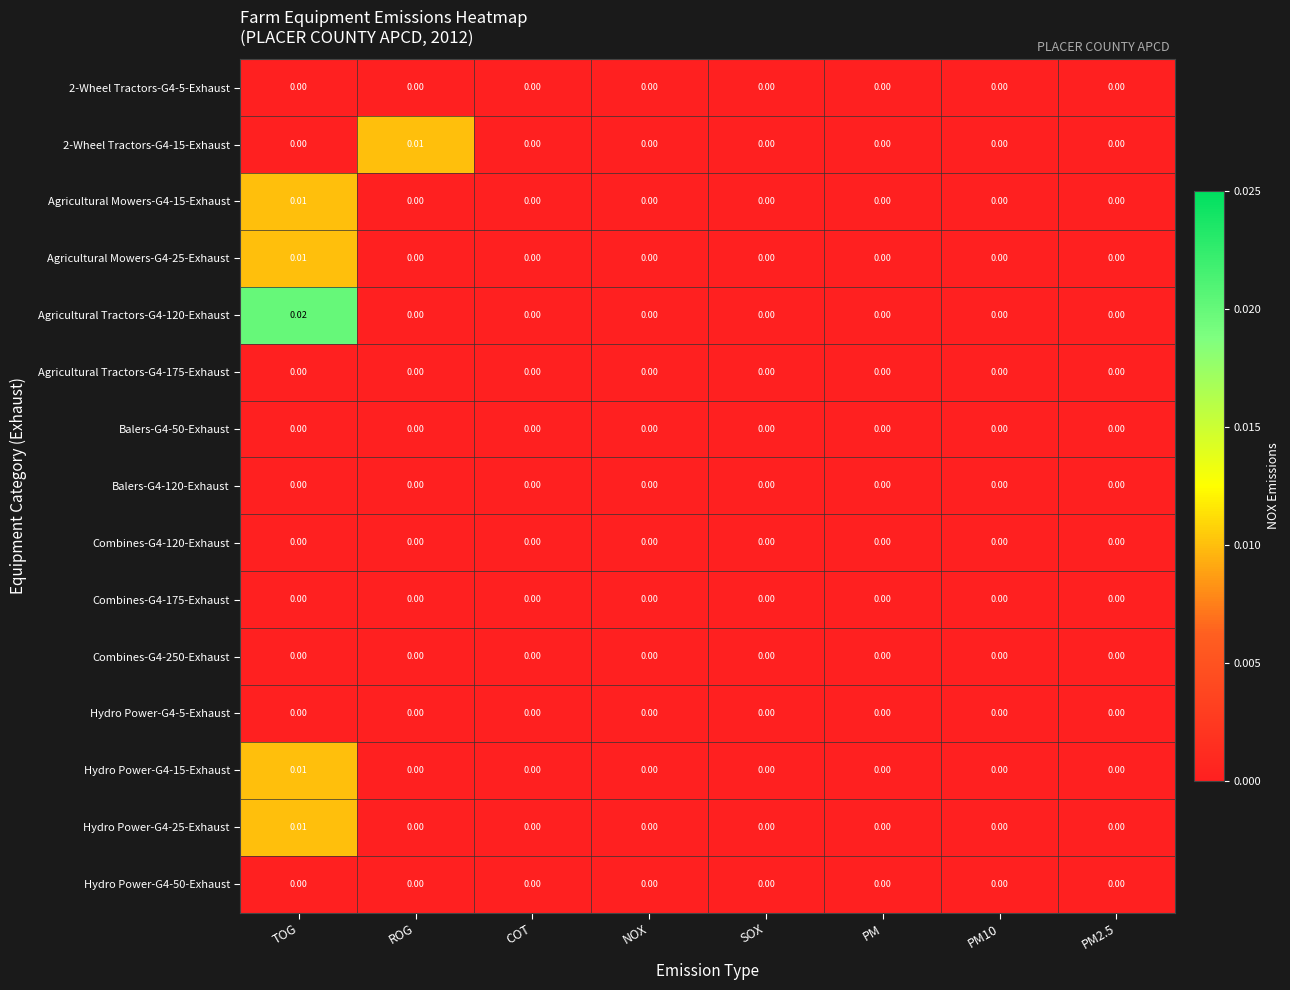

At which category is the sum across all series the highest?

TOG